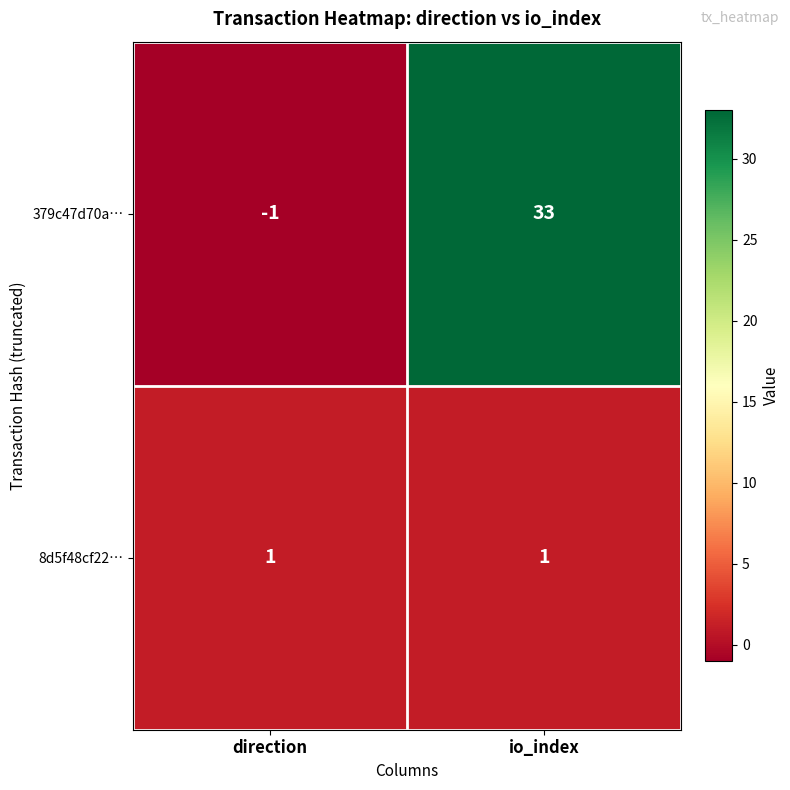

True or false: 379c47d70a… has a value of -1 at direction.

True